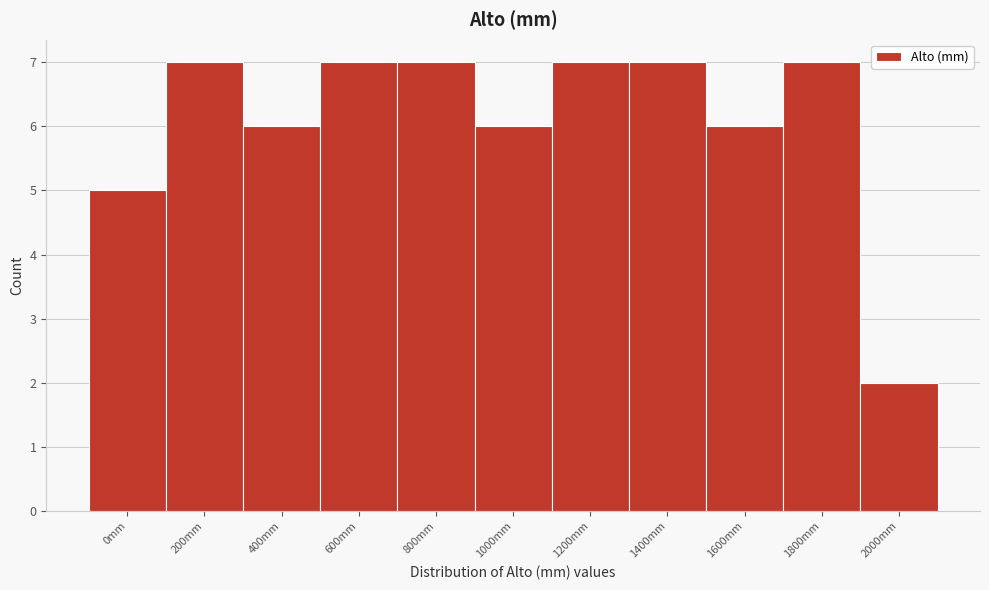

Reading left to right, transcribe all the data shown in this chart.

5	7	6	7	7	6	7	7	6	7	2